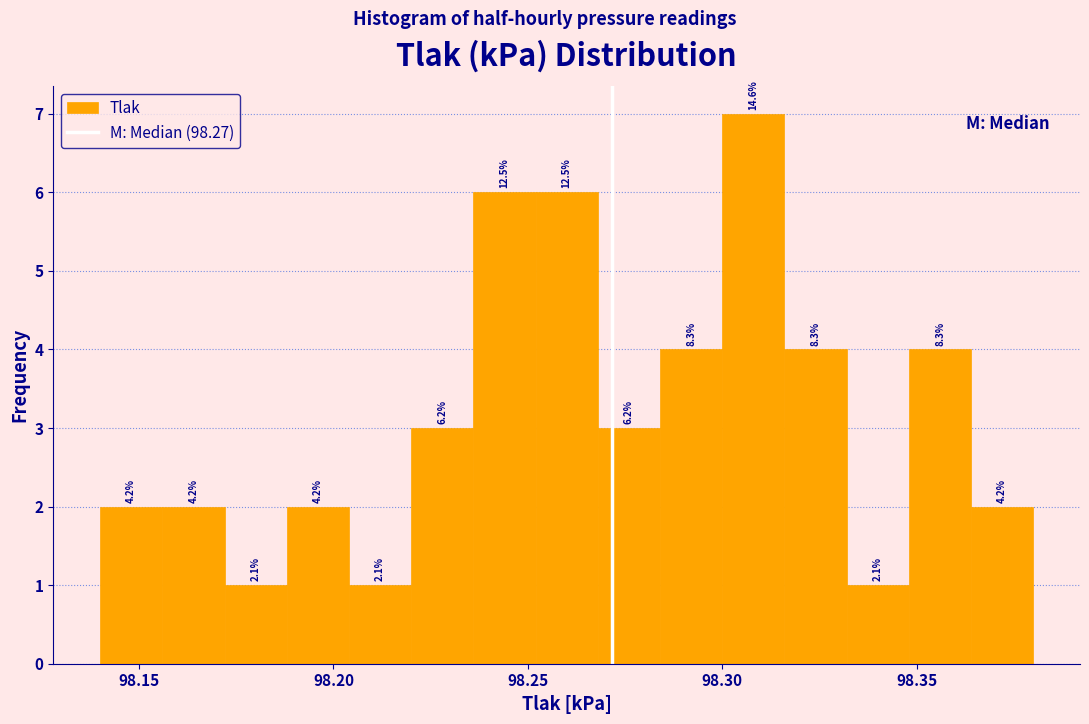

Around what value on the x-axis is the tallest bar? Give the approximate position of its centre, as read against the axis.

98.310